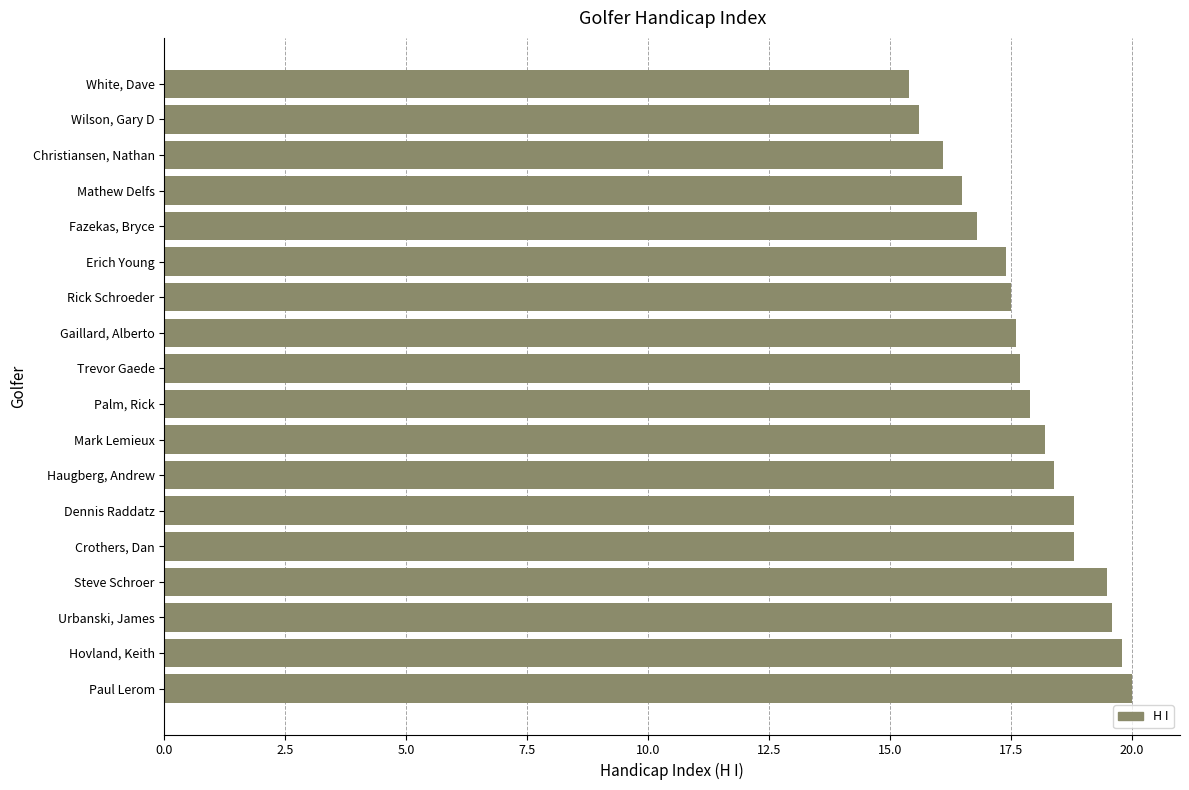

What is the sum of the values at Paul Lerom and Mark Lemieux?

38.2